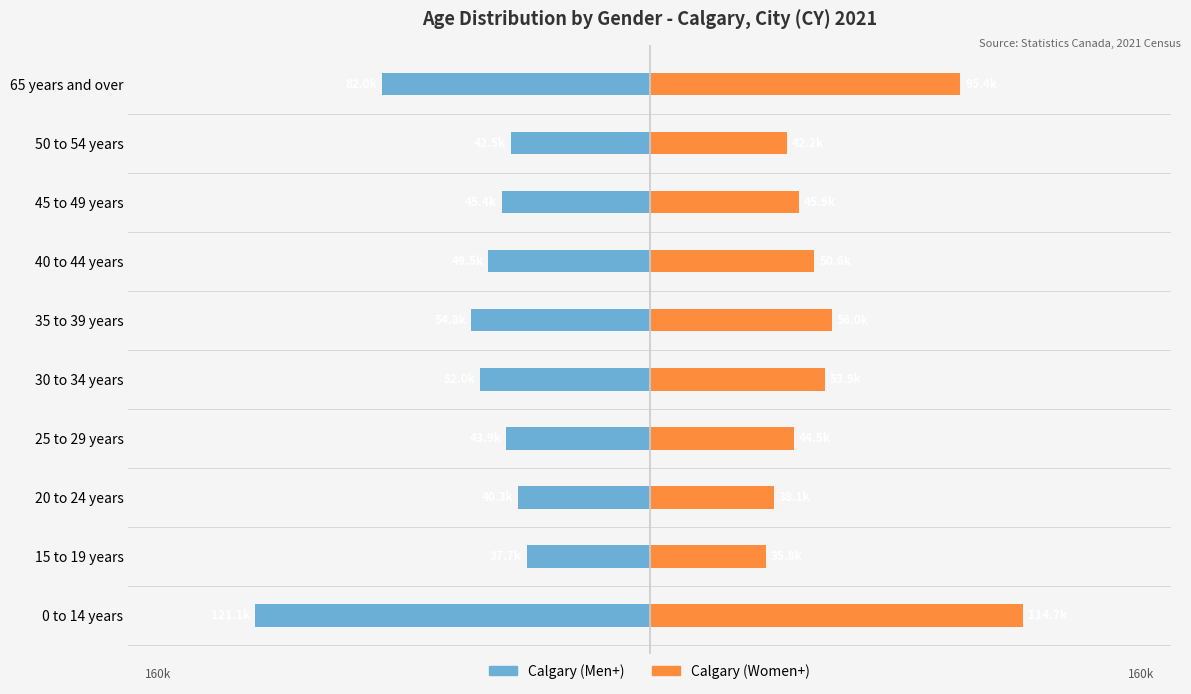

What is the approximate value of Calgary (Women+) at 65 years and over, to the nearest 50?

95400